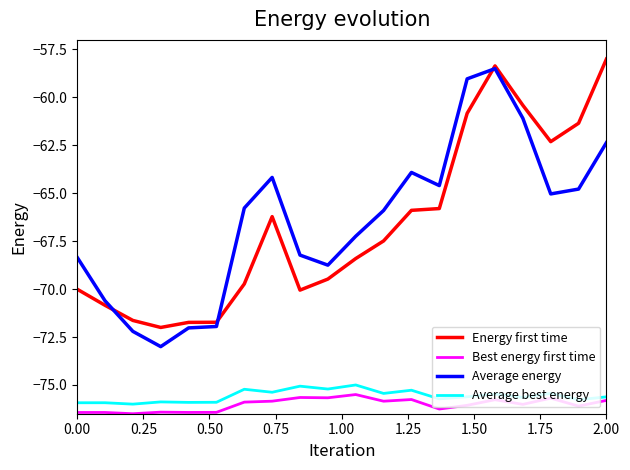

What is the minimum value for Average best energy?

-76.0